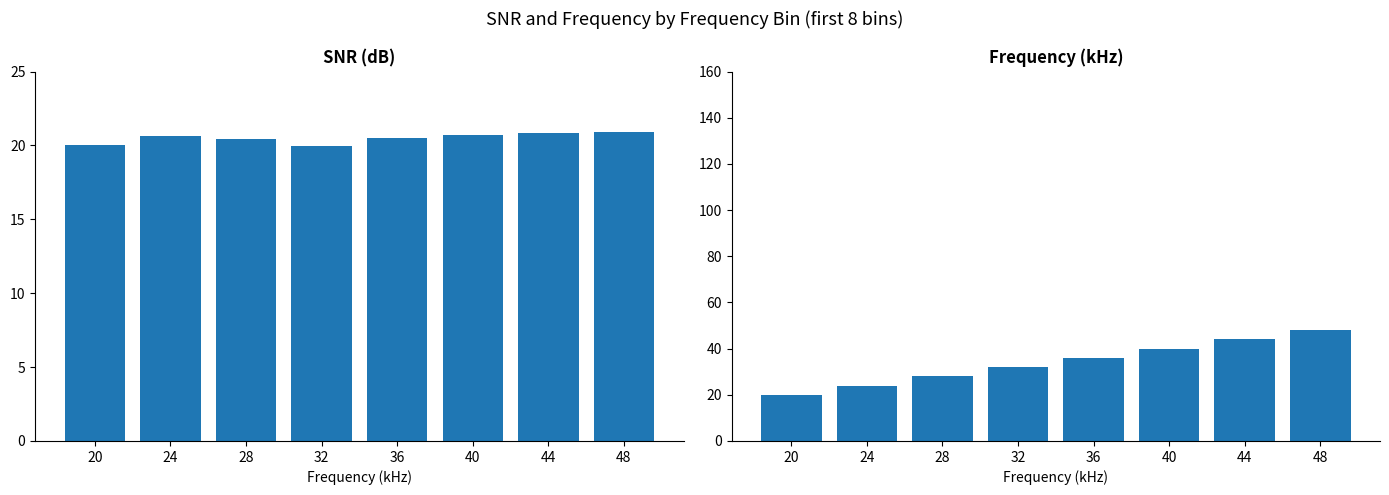

What is the difference between the second highest and second lowest values in the Mean SNR (dB) series?

0.9